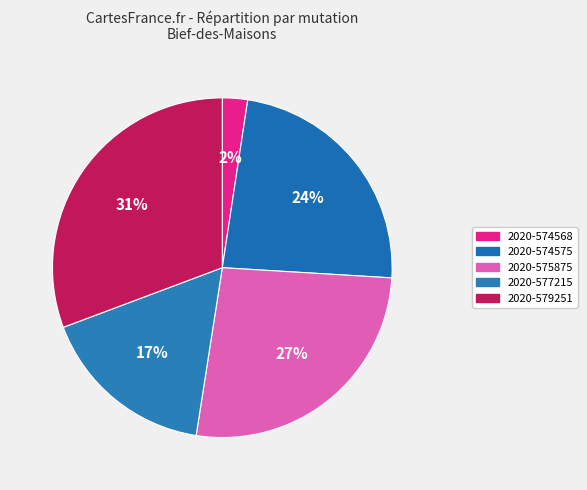

What percentage is the 2020-579251 slice, to the nearest percent?

31%